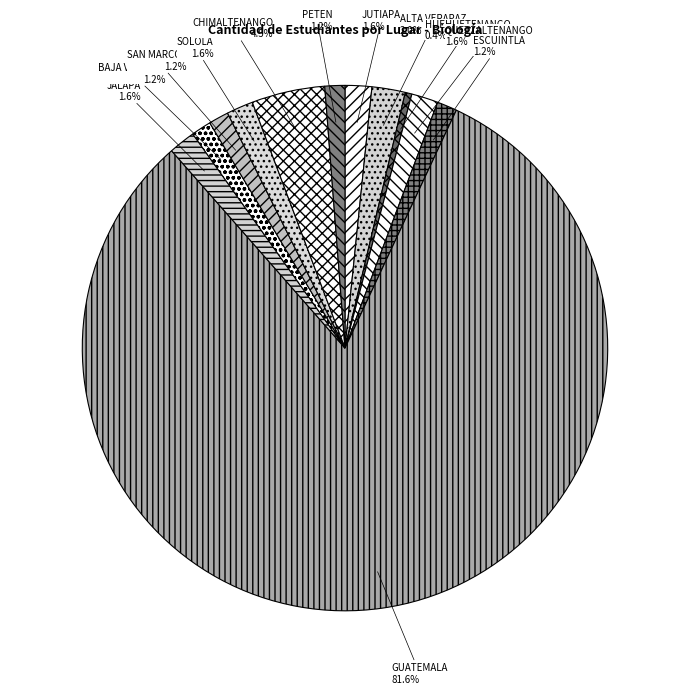

Does any single category account for the majority?

Yes